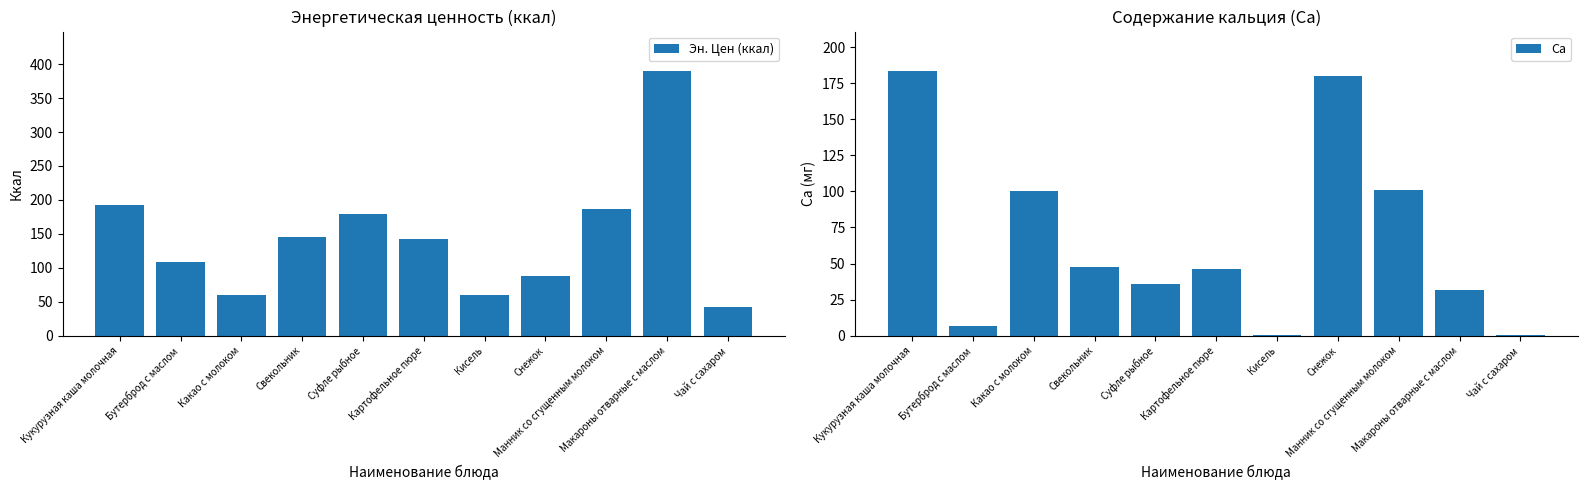

What is the sum of the Эн. Цен (ккал) values at Манник со сгущенным молоком and Свекольник?

331.9